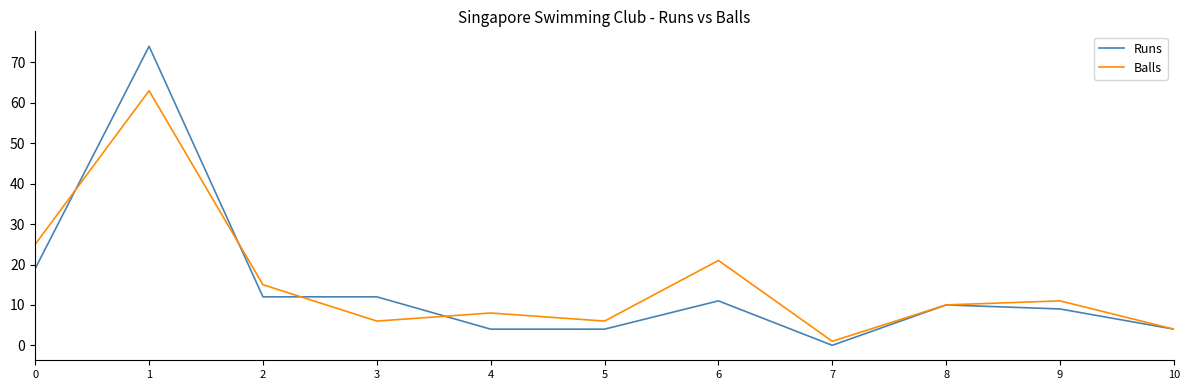

Which series has the largest range (max minus min)?

Runs